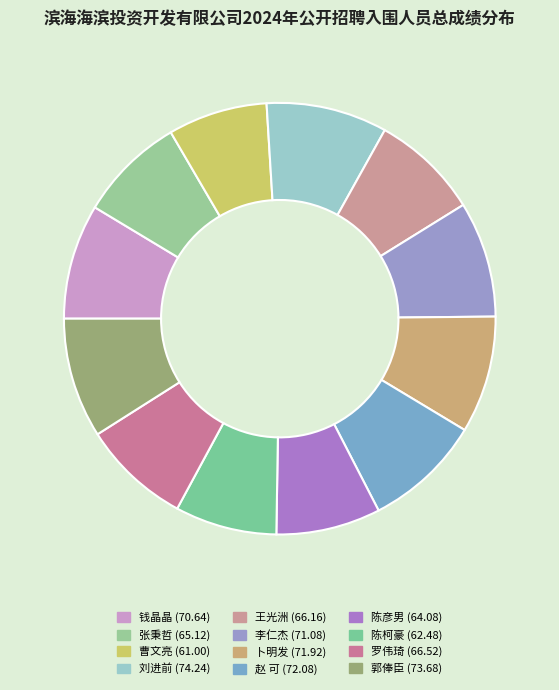

How many segments does this pie chart have?

12